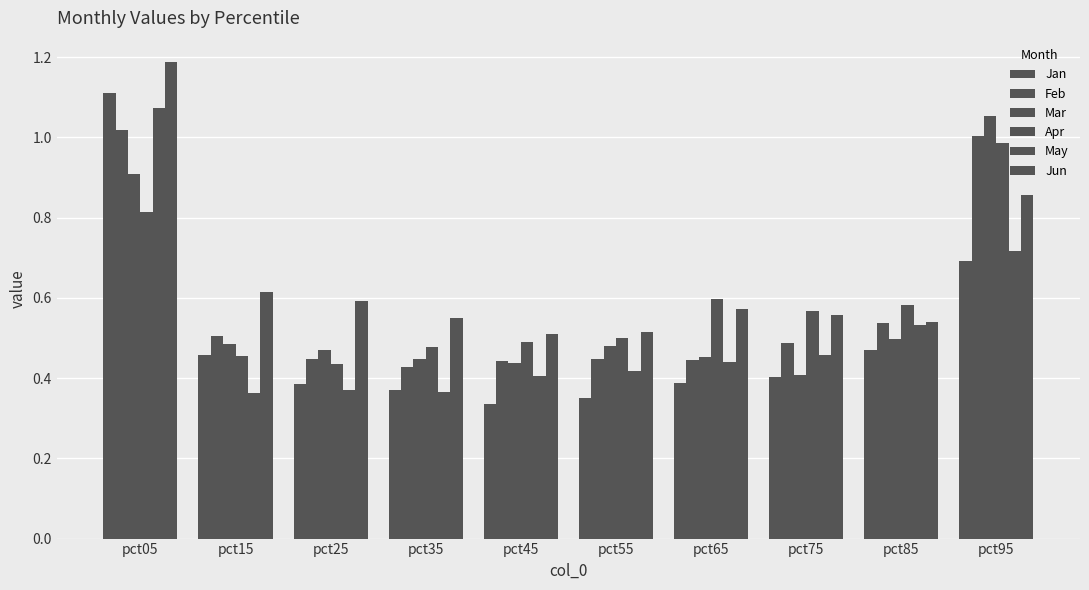

How many groups of bars are there?

10